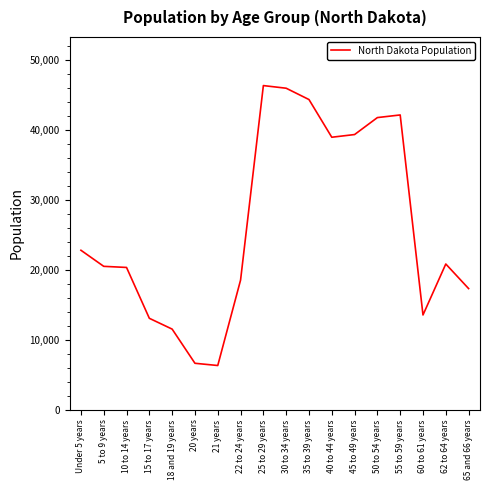

Where is the data nearest to the value 26355?

Under 5 years